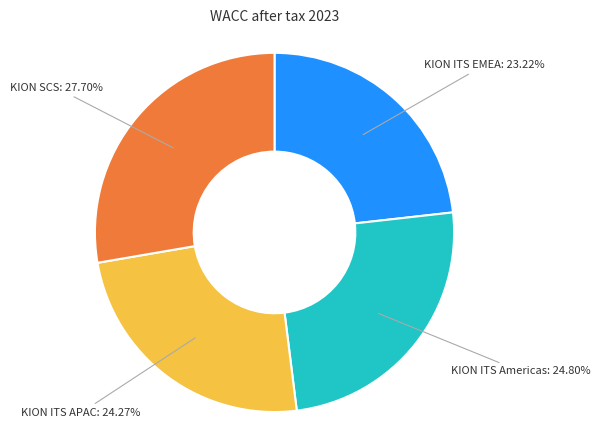

How much of the chart is everything except KION ITS EMEA?

76.8%